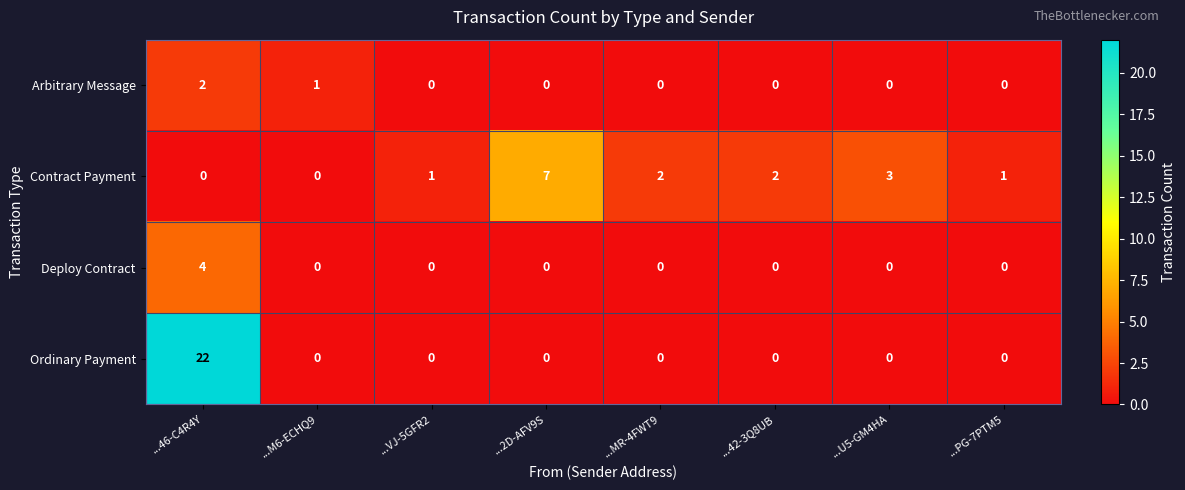

At how many categories does at least one series exceed 16?

1